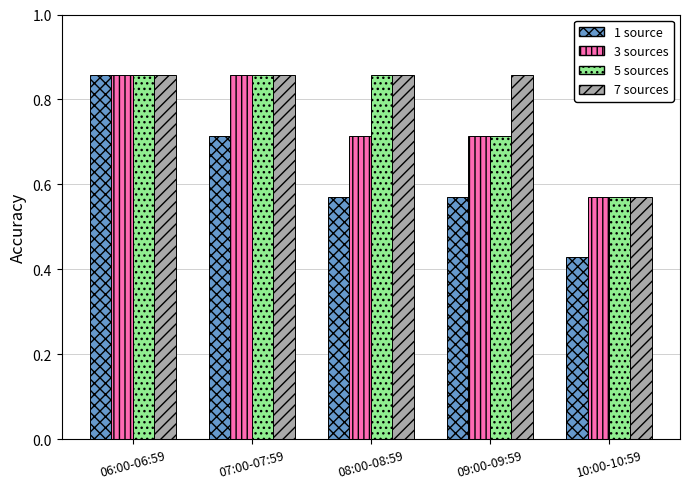

What is the label of the 3rd bar from the right?

08:00-08:59